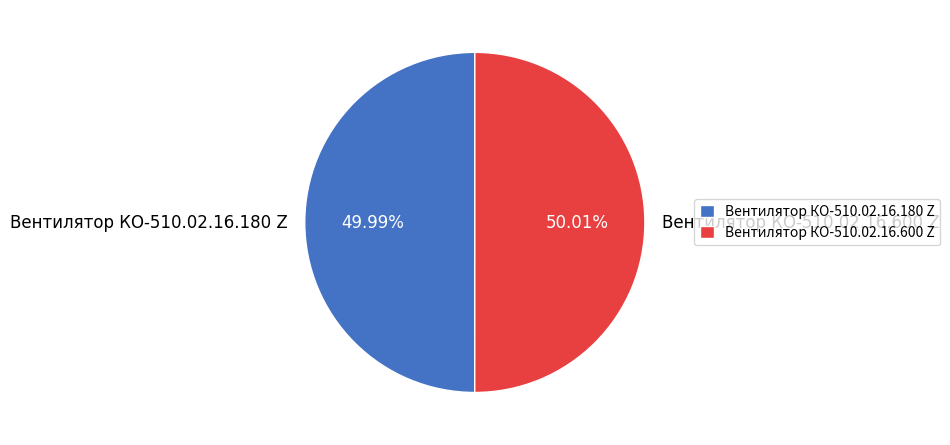

Approximately how many times larger is the value at Вентилятор КО-510.02.16.600 Z compared to Вентилятор КО-510.02.16.180 Z?

1.0